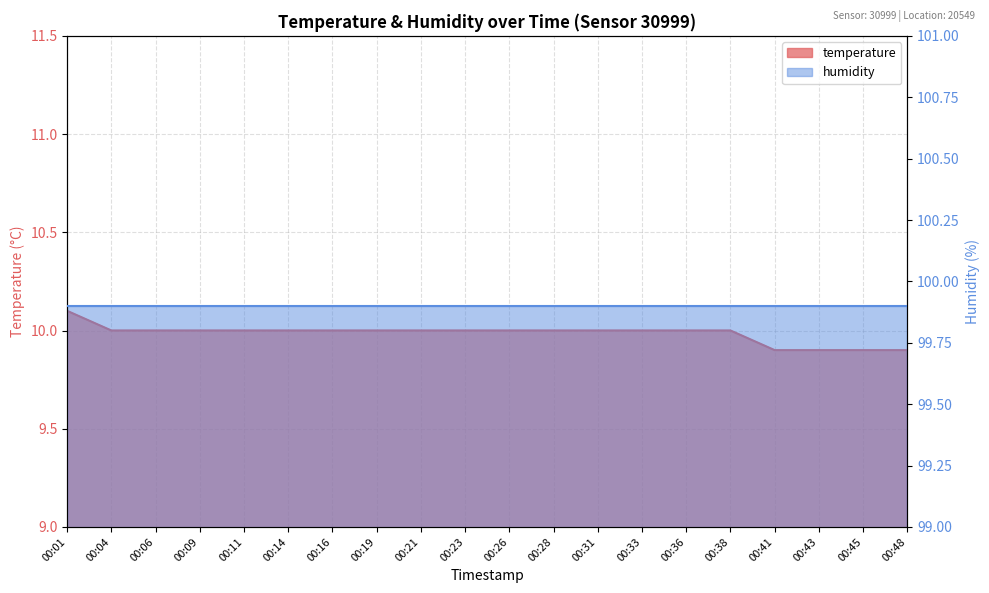

Does the chart display data point markers on the line(s)?

No